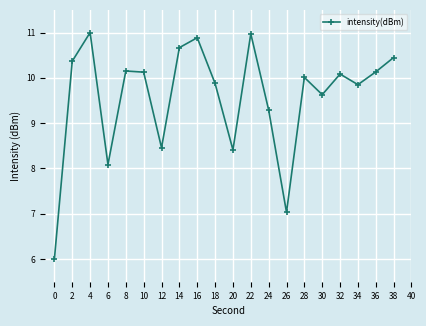

What value does the data have at 6?

8.1